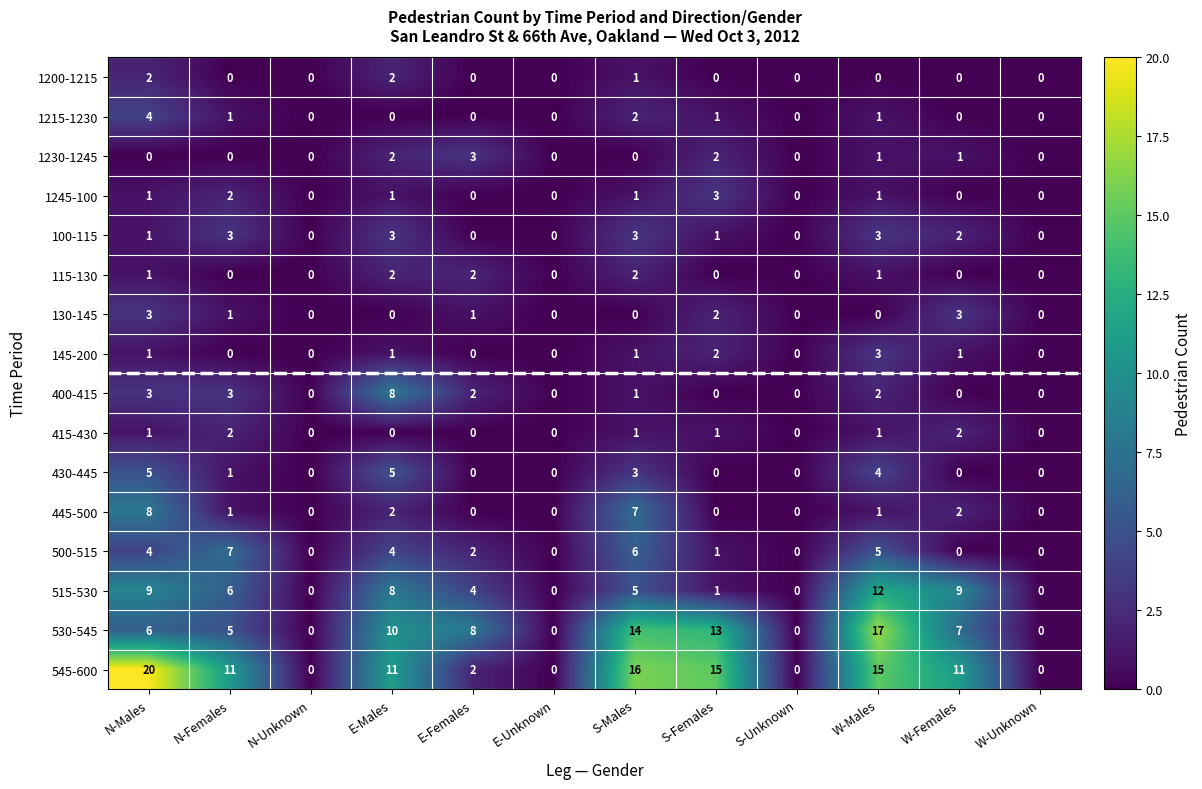

Is it true that 400-415 equals 2 at N-Females?

False